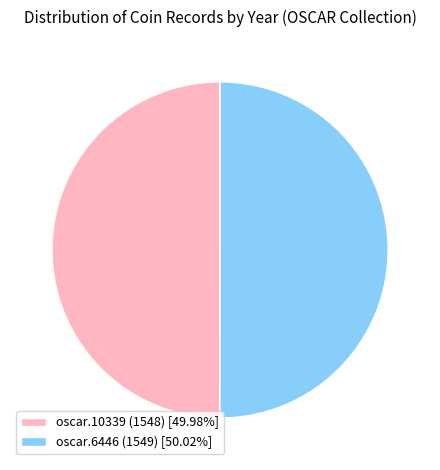

Is the sum of oscar.10339 (1548) [49.98%] and oscar.6446 (1549) [50.02%] greater than half?

Yes